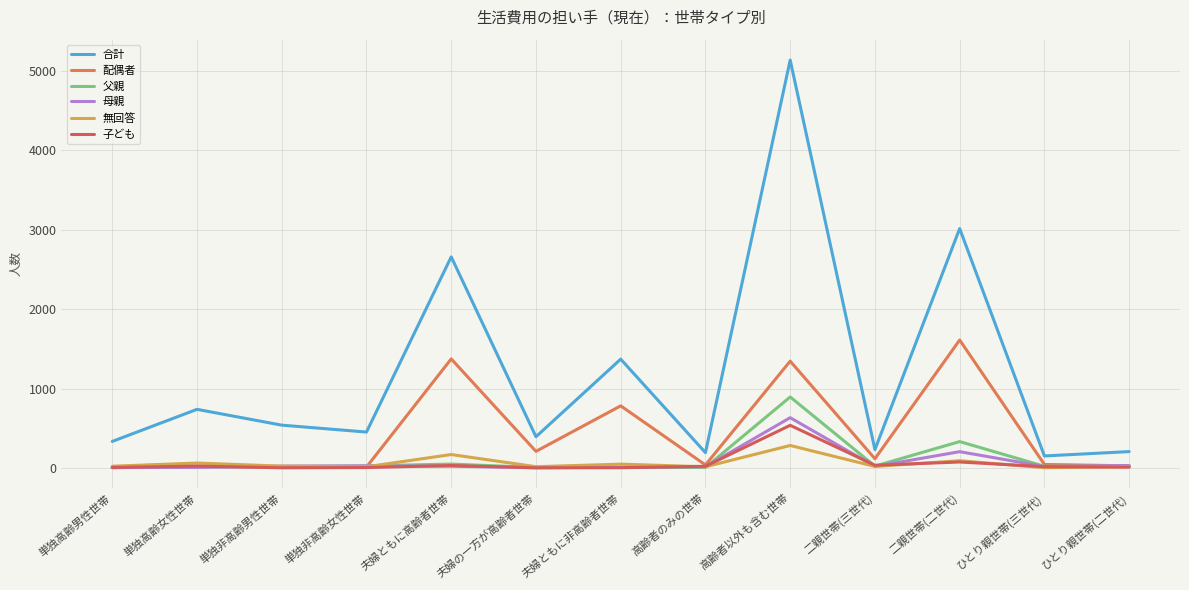

What is the sum of all 配偶者 values?

5592